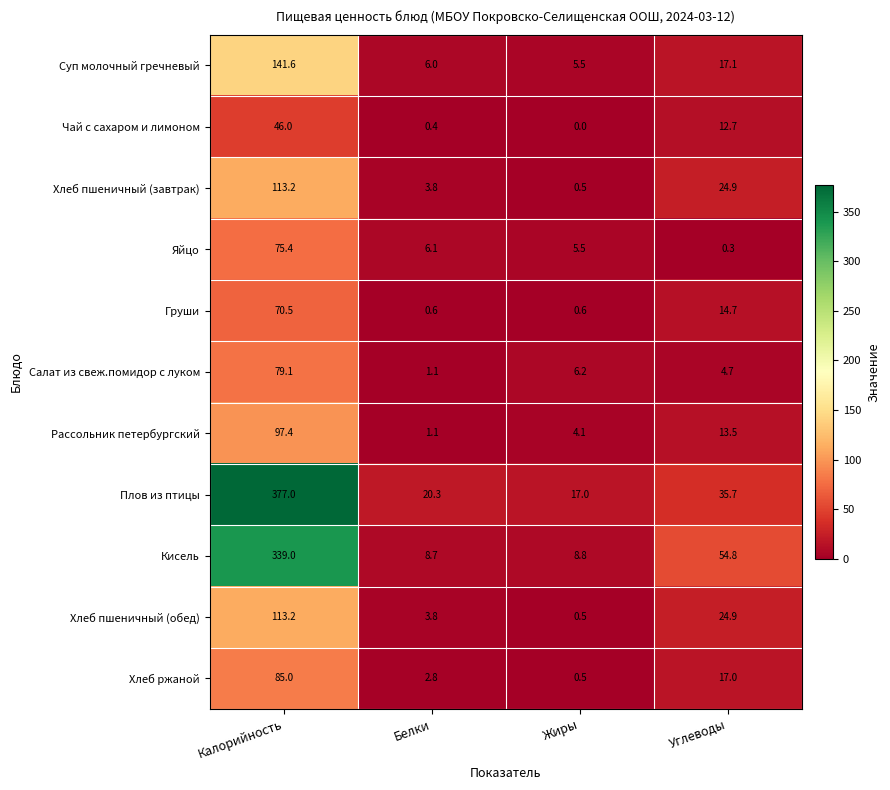

True or false: Хлеб ржаной has a value of 17.0 at Углеводы.

True